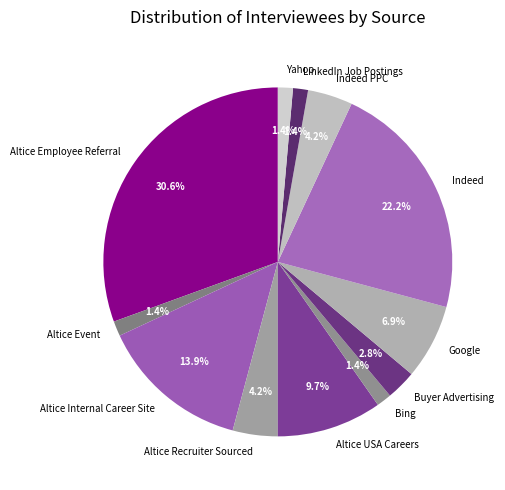

Does any single category account for the majority?

No